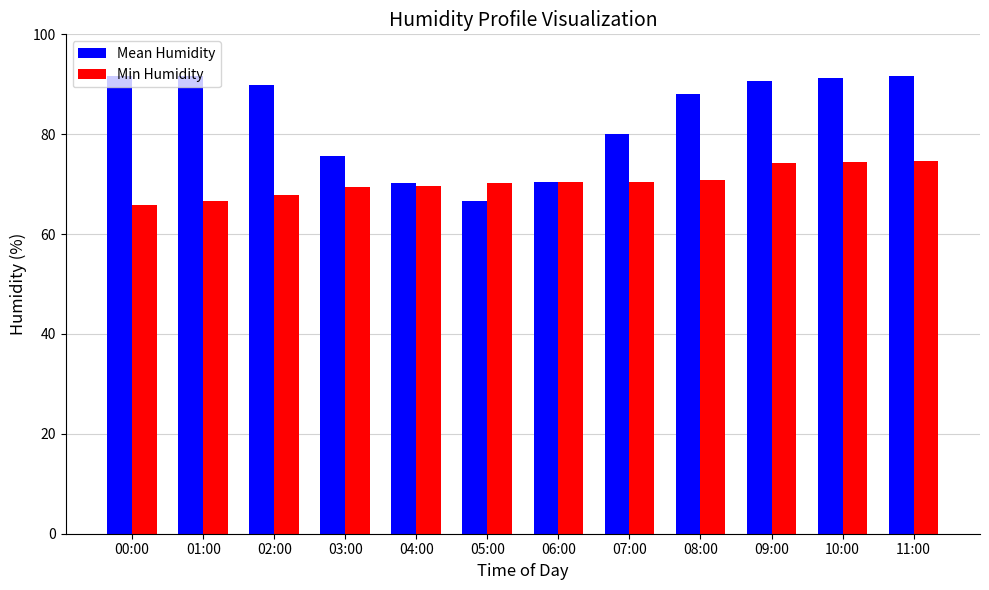

How many bars are there in total?

24